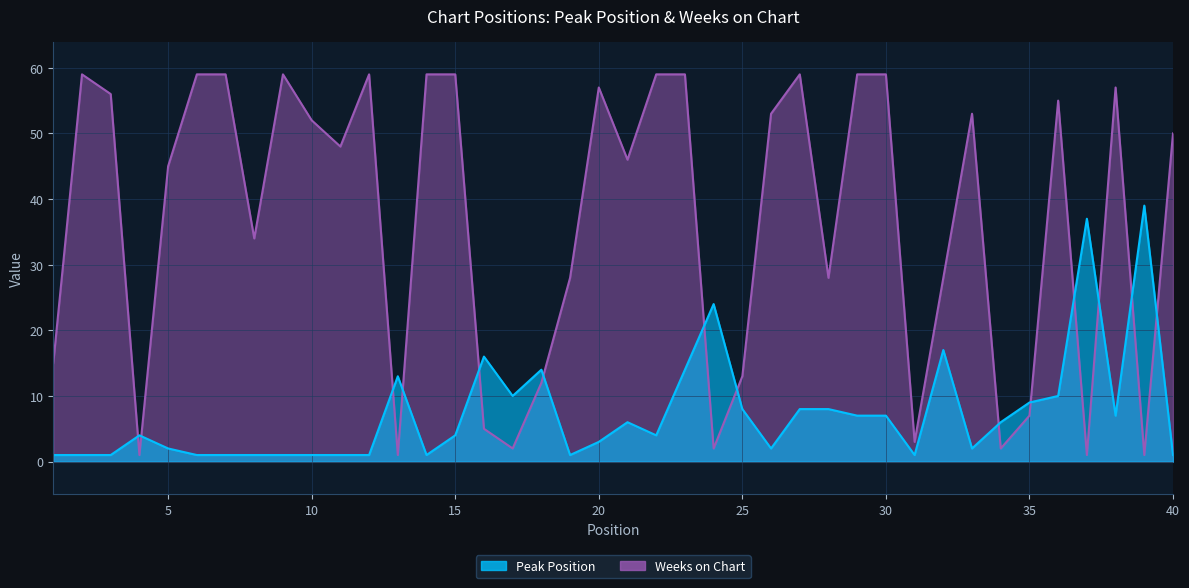

How many data points in Peak Position are above 4?

19